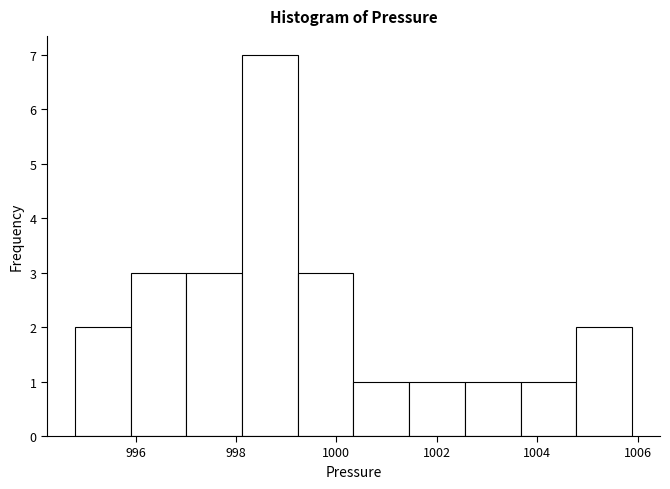

Over which range of the x-axis is the bar tallest?

998.2 to 999.2